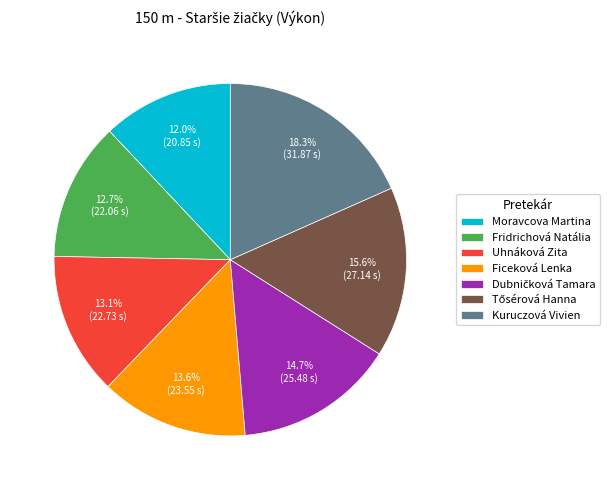

How many segments does this pie chart have?

7